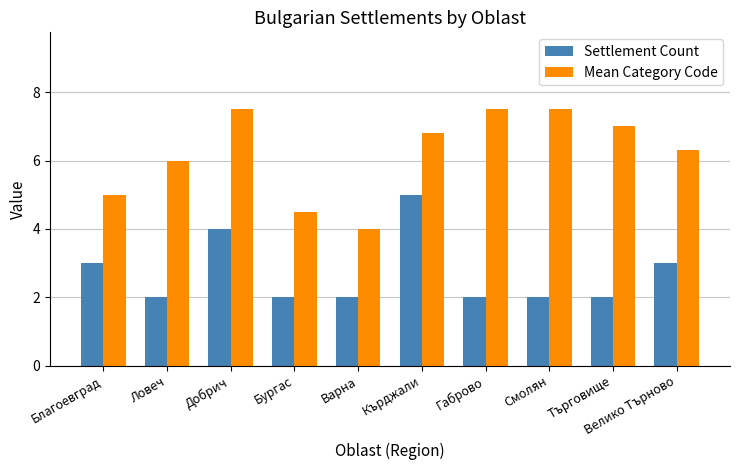

What is the sum of all Settlement Count values?

27.0